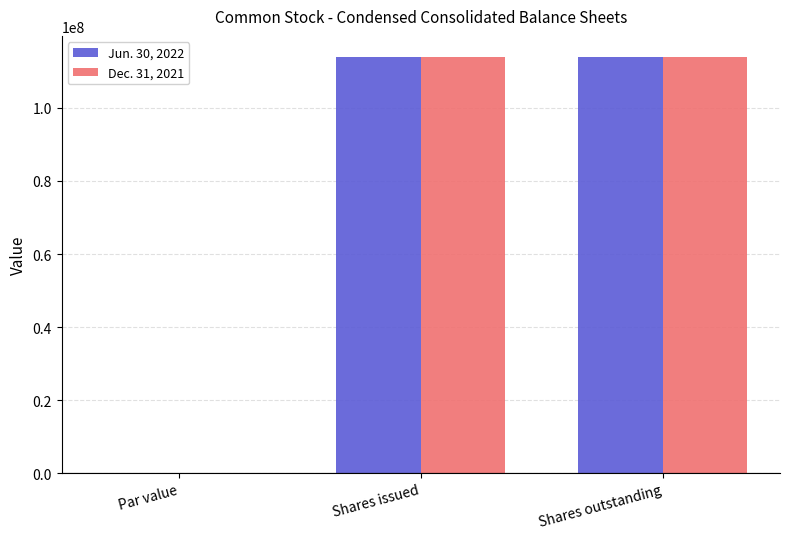

What is the maximum value for Dec. 31, 2021?

114036892.0